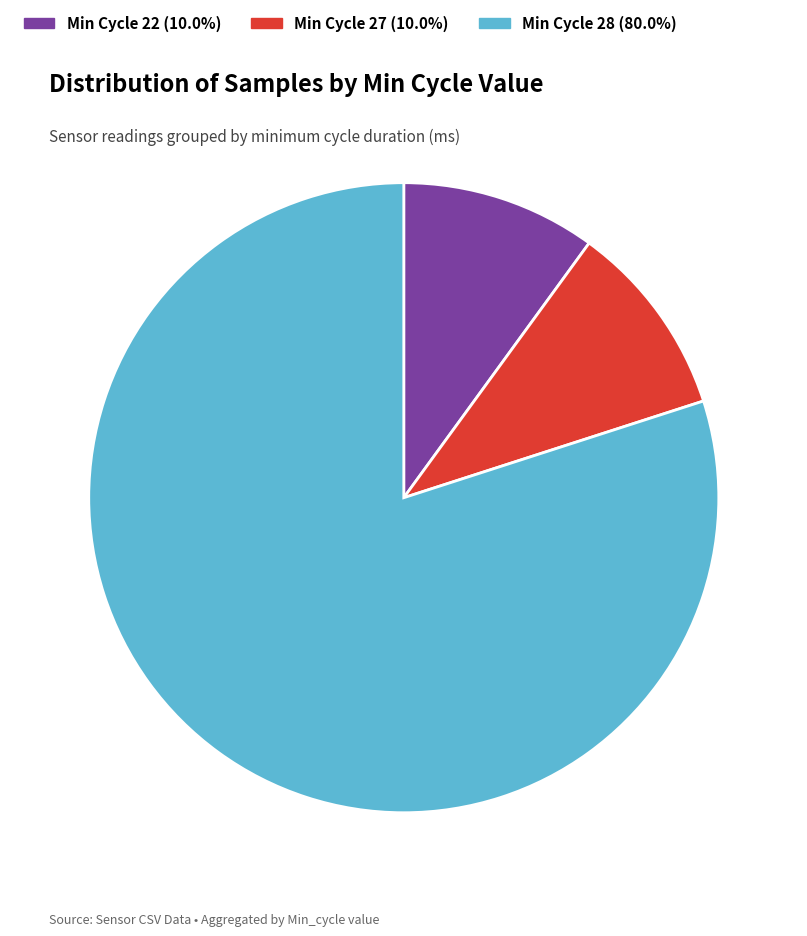

Approximately how many times larger is the value at 22 10.0% compared to 27 10.0%?

1.0